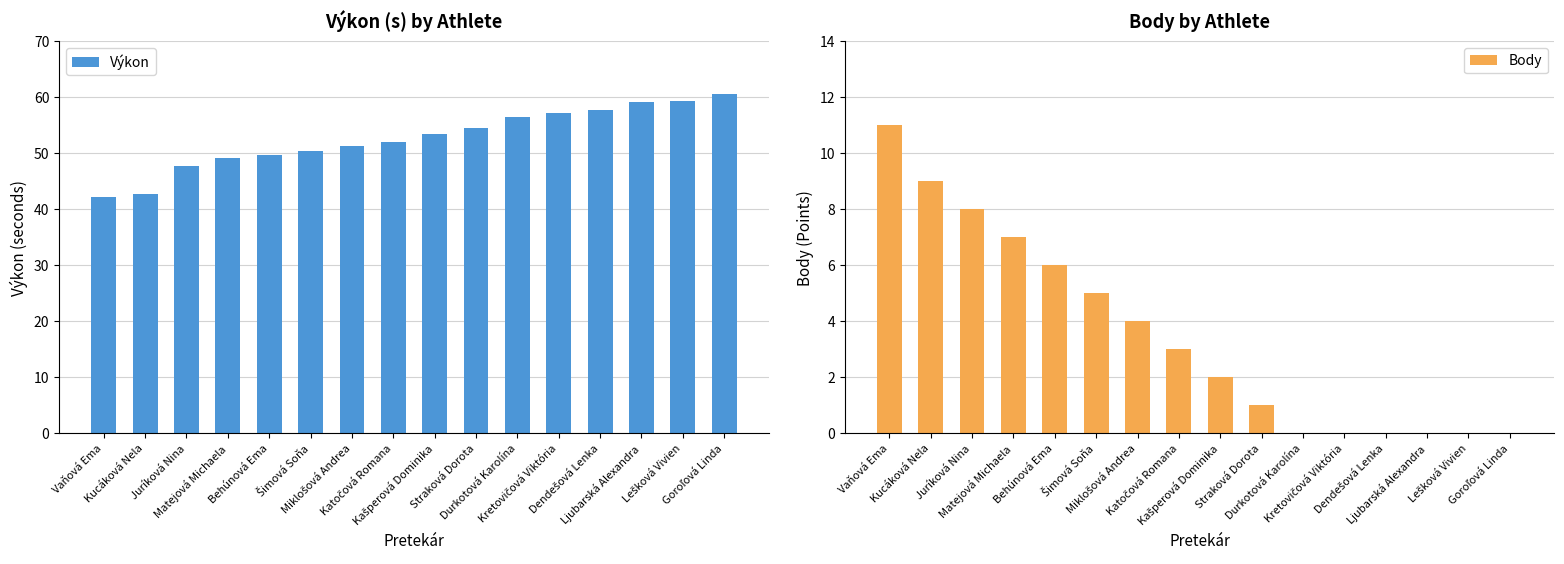

What is the maximum value for Body?

11